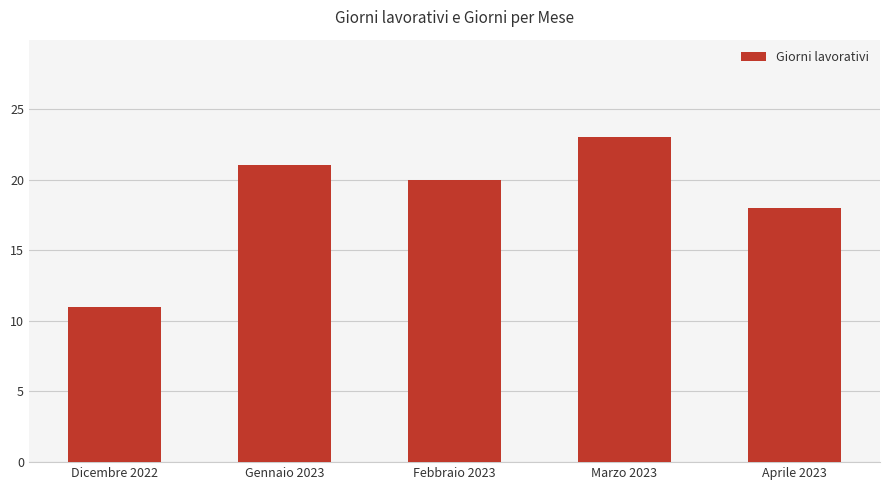

What is the average value?

19